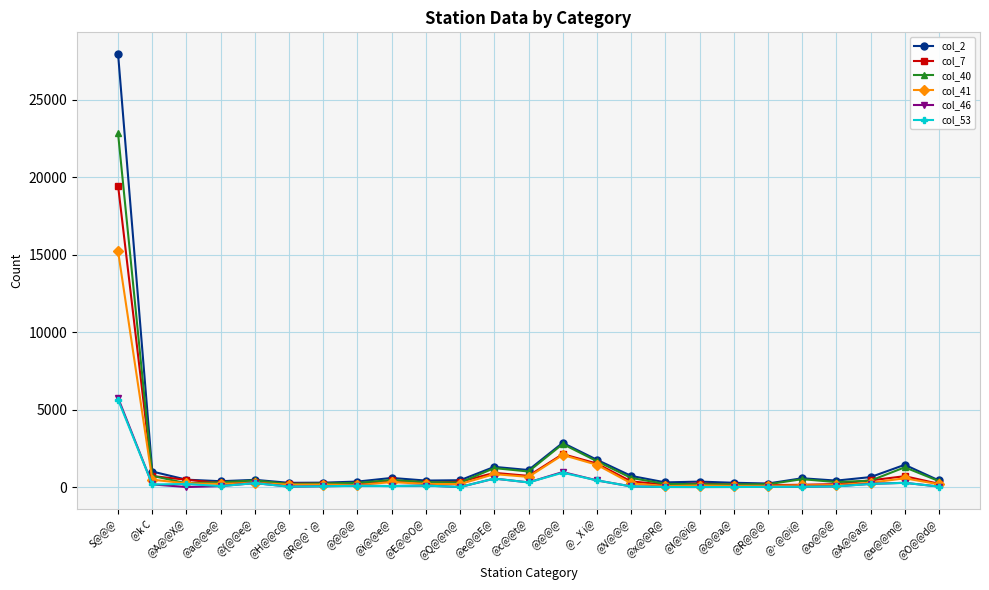

The value of col_41 at @O@@d@ is 182. True or false?

True